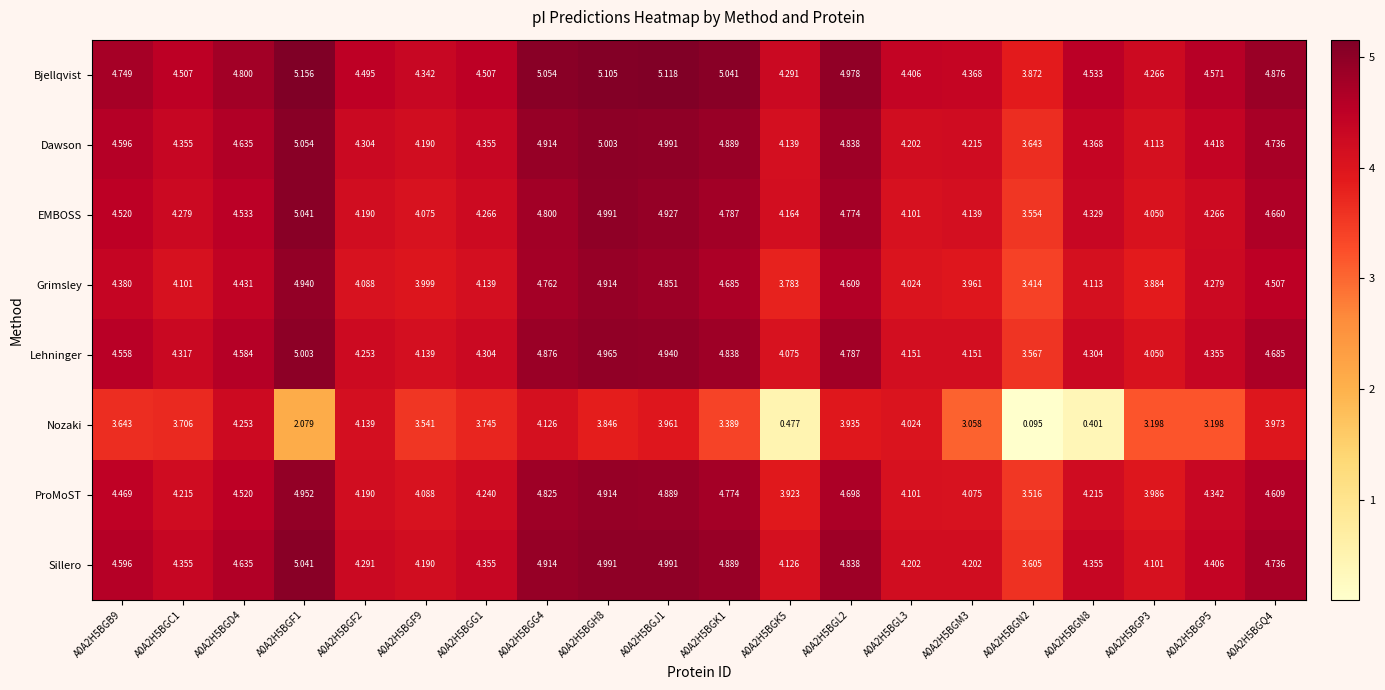

Which series has the largest range (max minus min)?

Nozaki